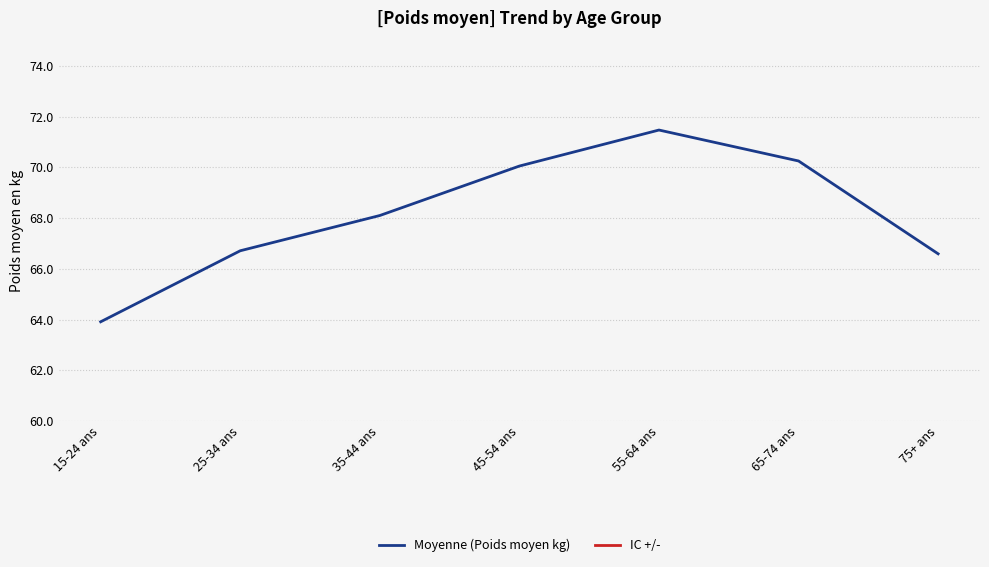

What is the maximum value for Moyenne (Poids moyen kg)?

71.5